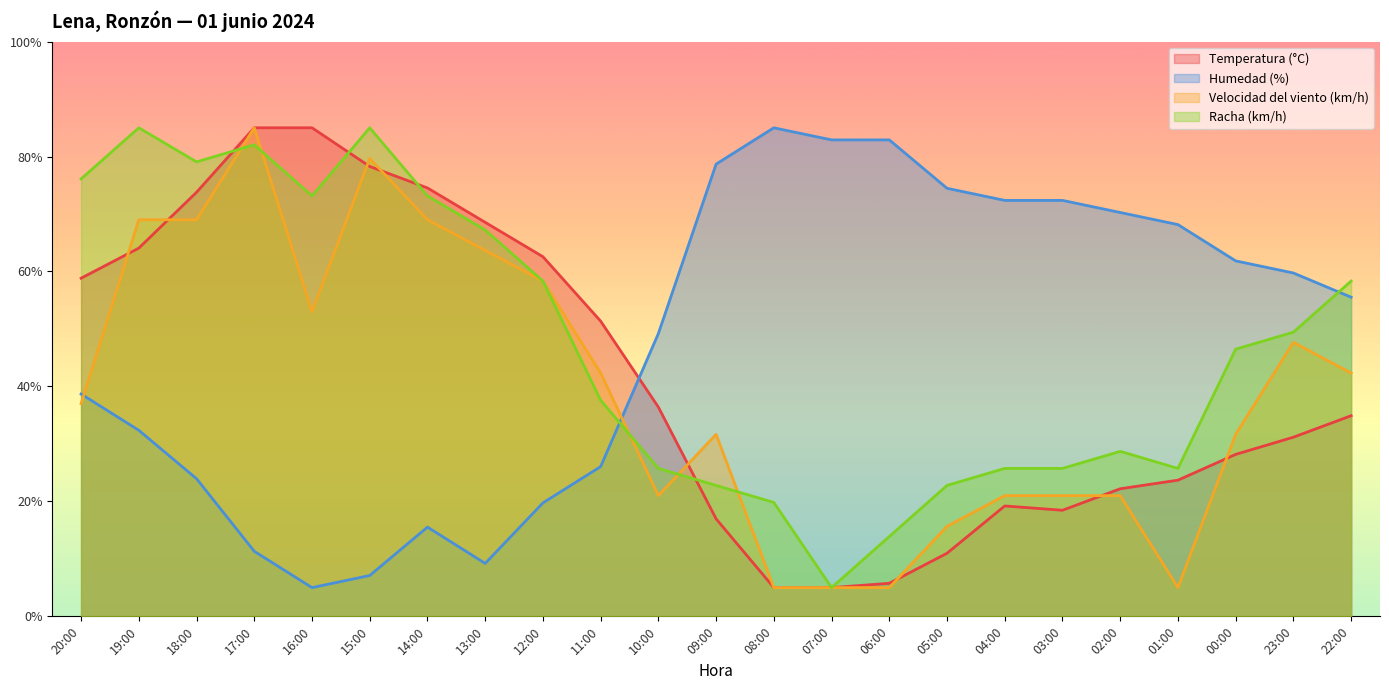

Does the chart display data point markers on the line(s)?

No